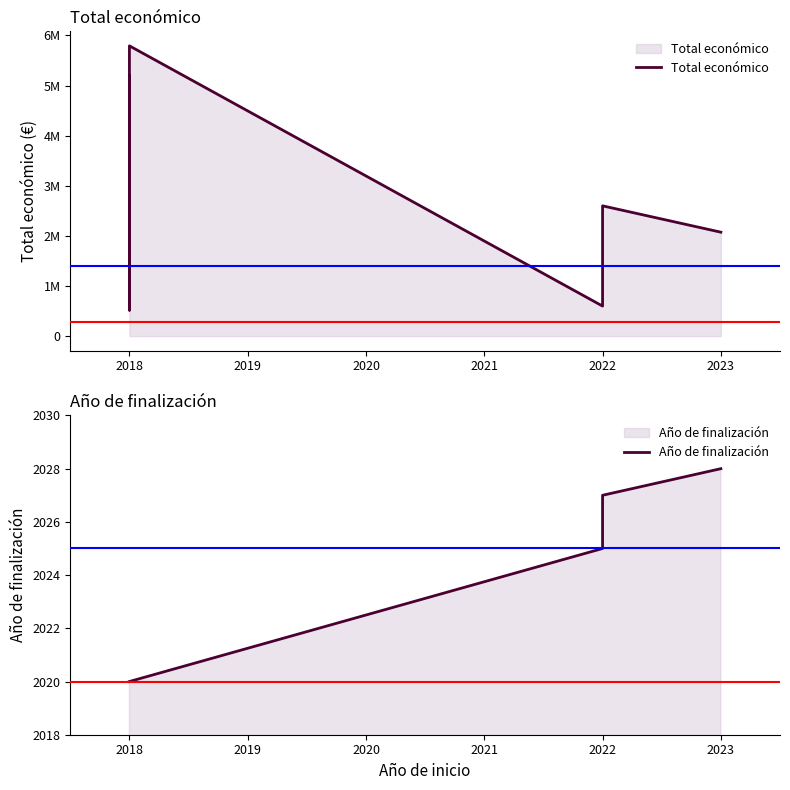

What is the value of the Año de finalización point at the 2nd from the left?

2020